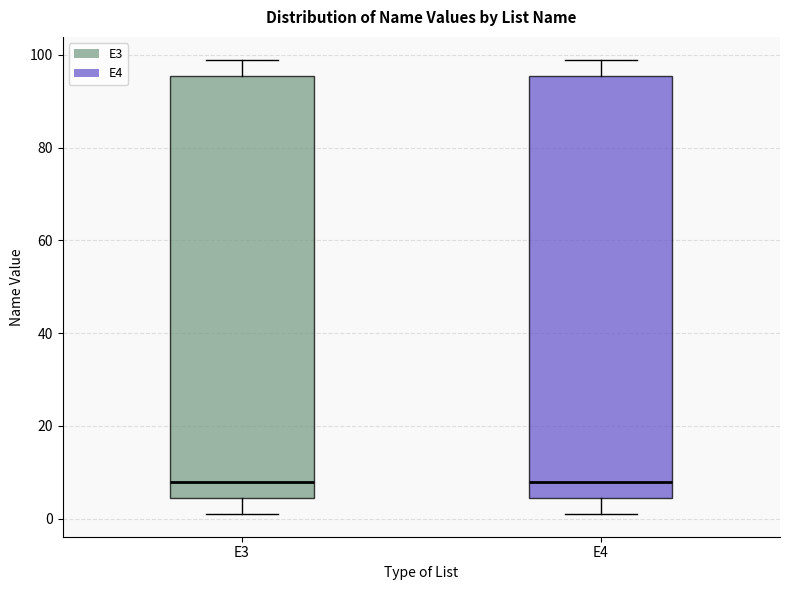

Reading left to right, read every box against the y-axis: the position of its median line, the range the box covers, and the ends of its whiskers. The values are not printed on the chart, so give them approximately, as read against the axis.

E3: median 8, box 4 to 96, whiskers 2 to 100
E4: median 8, box 4 to 96, whiskers 2 to 100